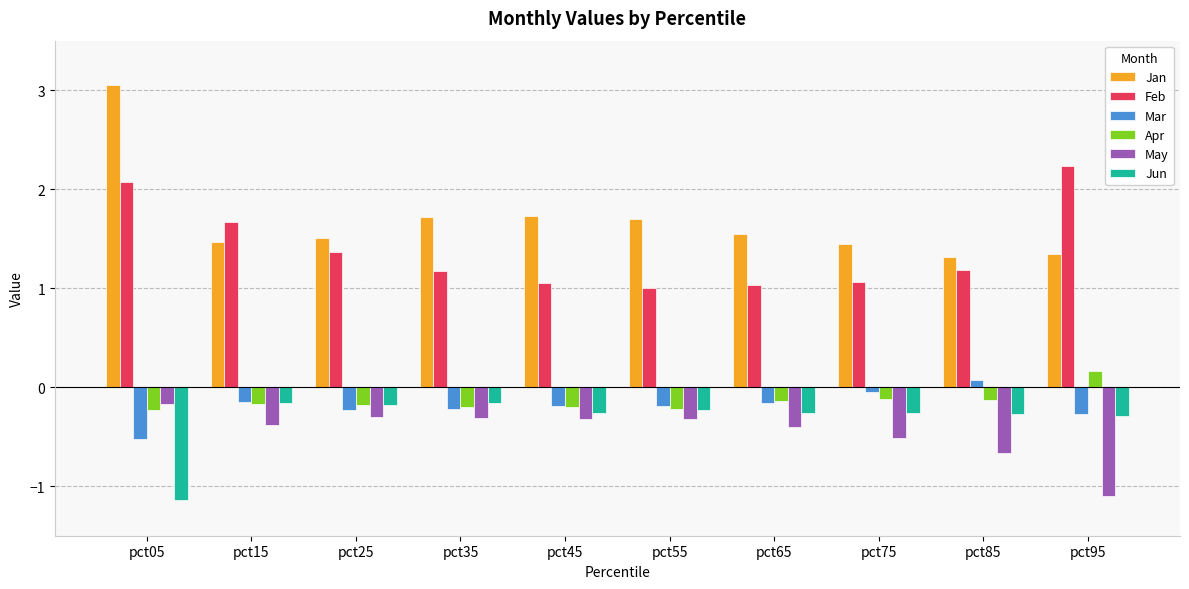

What is the approximate value of Jan at pct95?

1.3